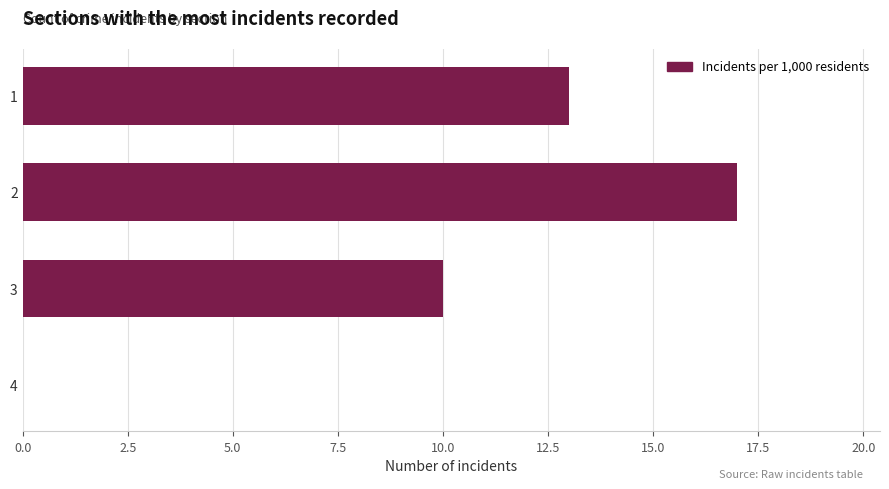

How many data points does each series have?

4